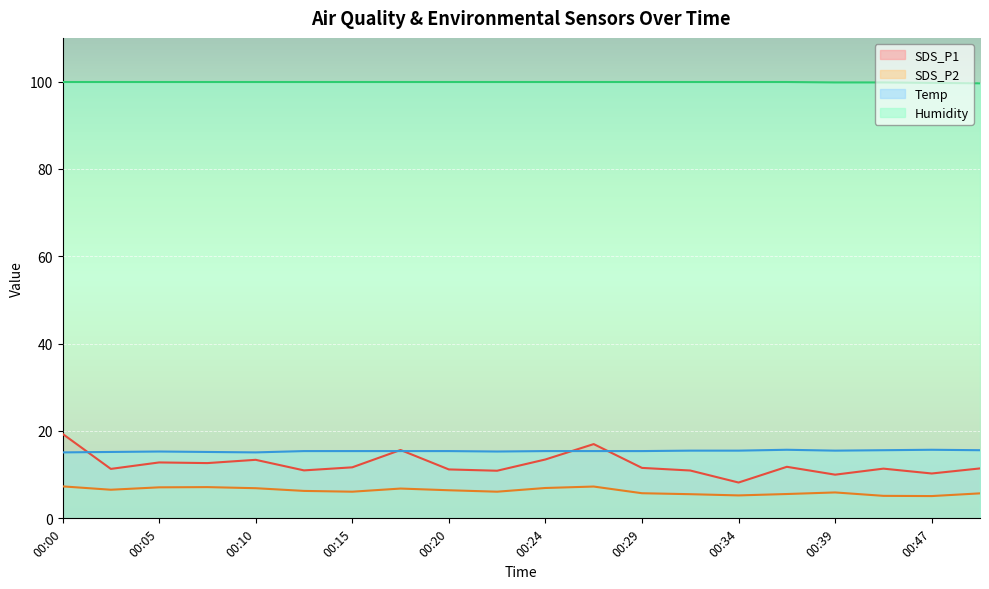

True or false: SDS_P2 has more than 1 interior local peaks.

True